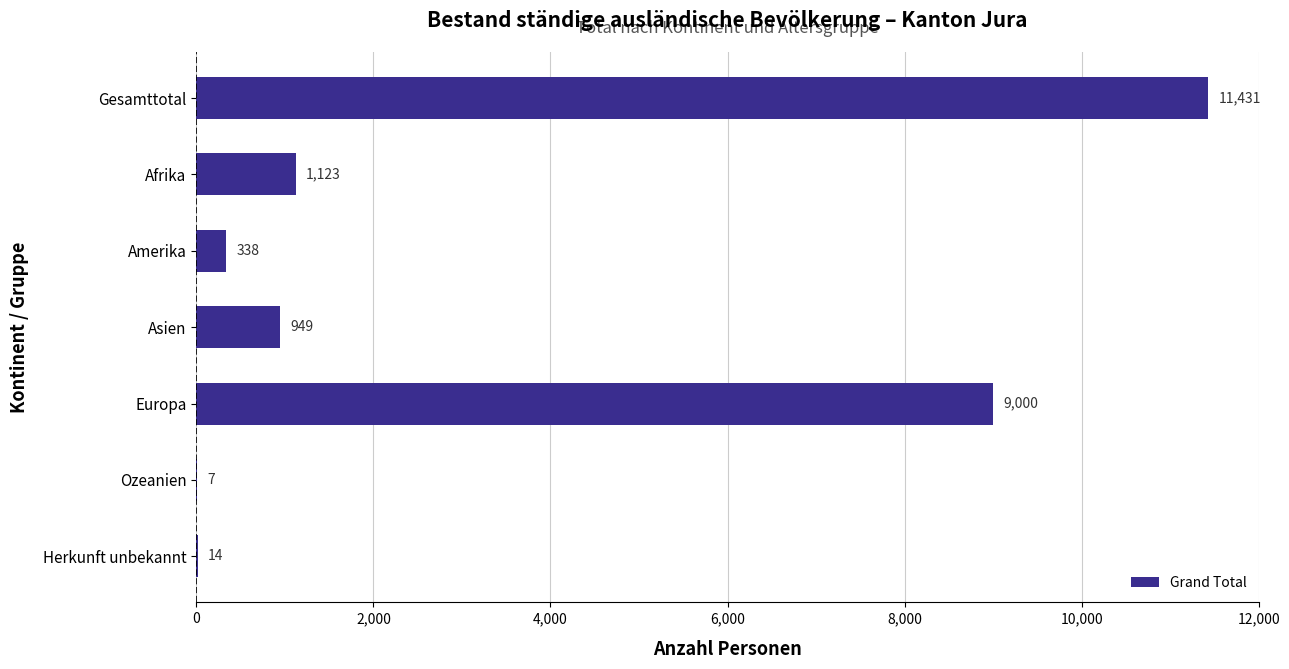

Are the bars horizontal?

Yes